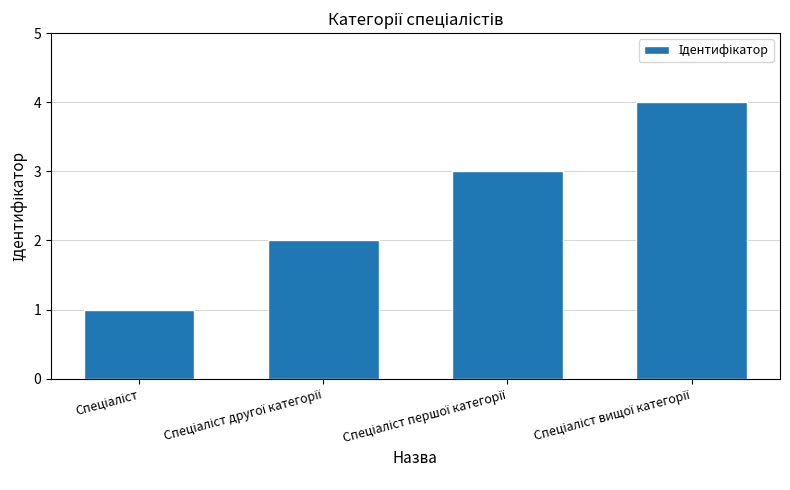

What is the maximum value shown in the chart?

4